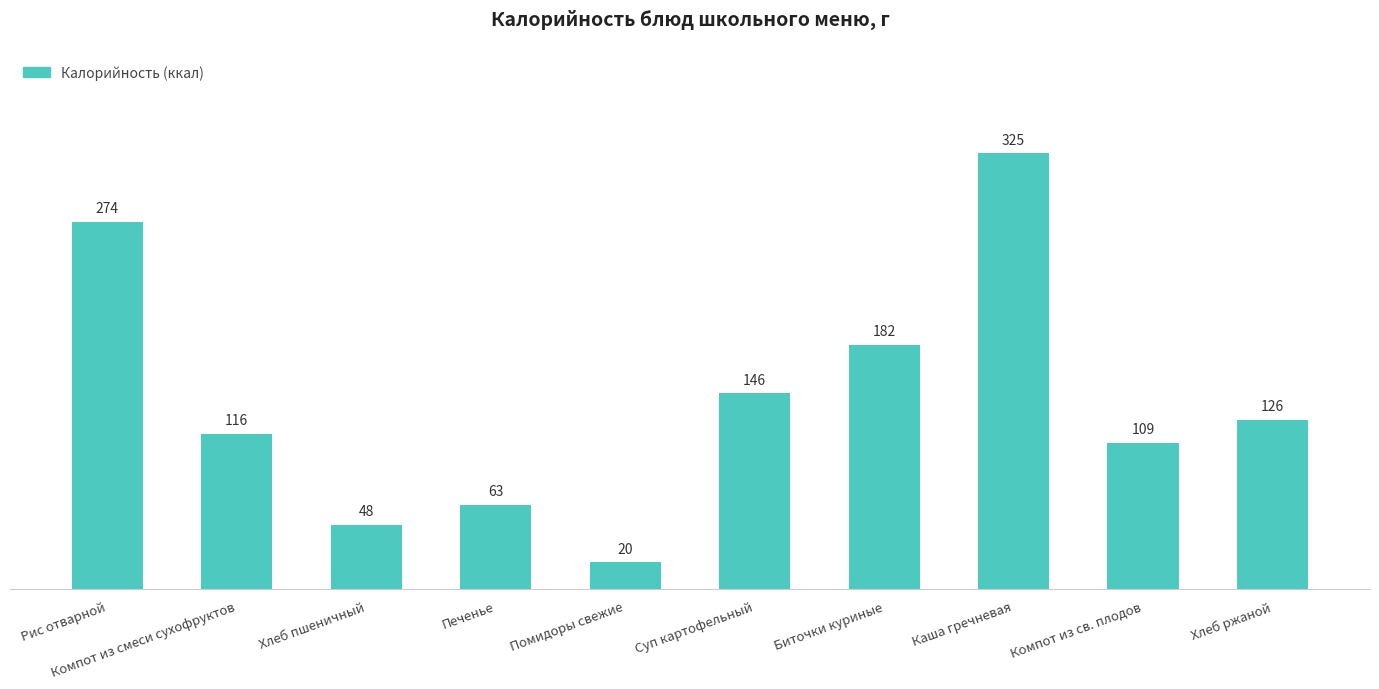

Reading right to left, what are all the values shown in this chart?

Хлеб ржаной=126.0	Компот из св. плодов=109.0	Каша гречневая=325.0	Биточки куриные=182.0	Суп картофельный=146.0	Помидоры свежие=20.0	Печенье=63.0	Хлеб пшеничный=48.0	Компот из смеси сухофруктов=116.0	Рис отварной=274.0